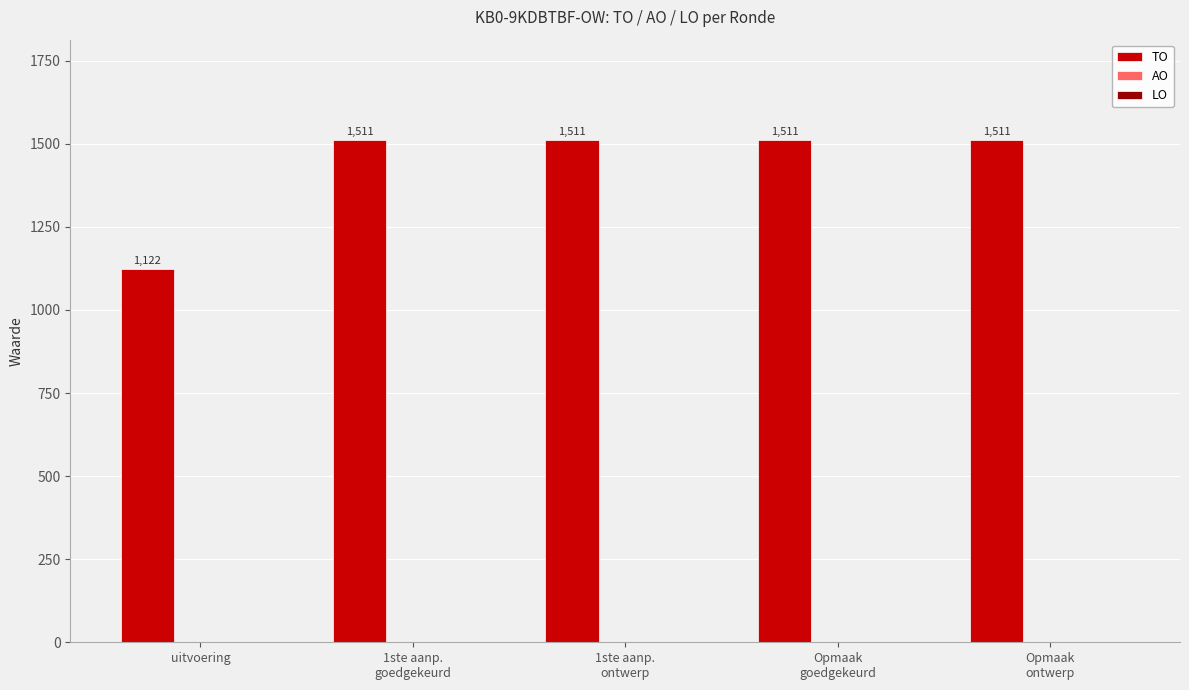

What is the smallest value displayed?

1122